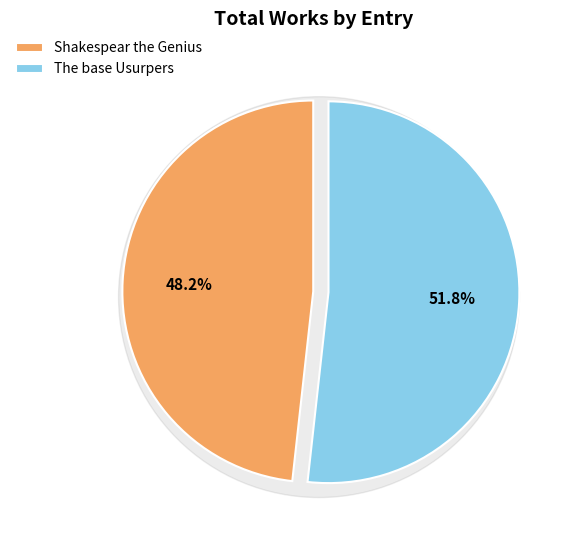

To the nearest percent, what is the average slice percentage?

50%